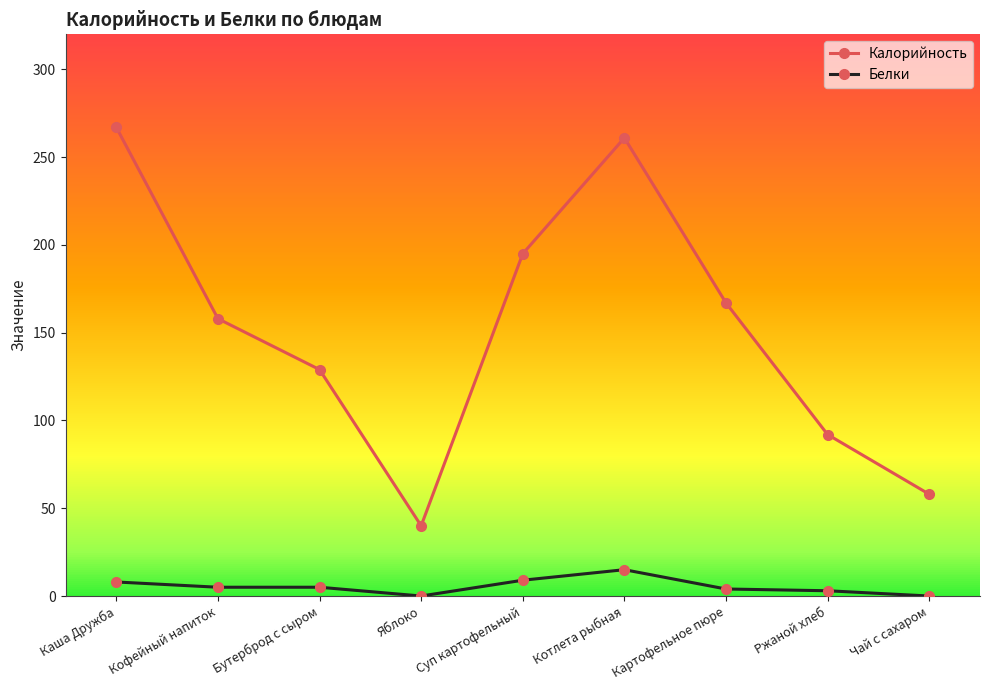

Which series has the largest range (max minus min)?

Калорийность